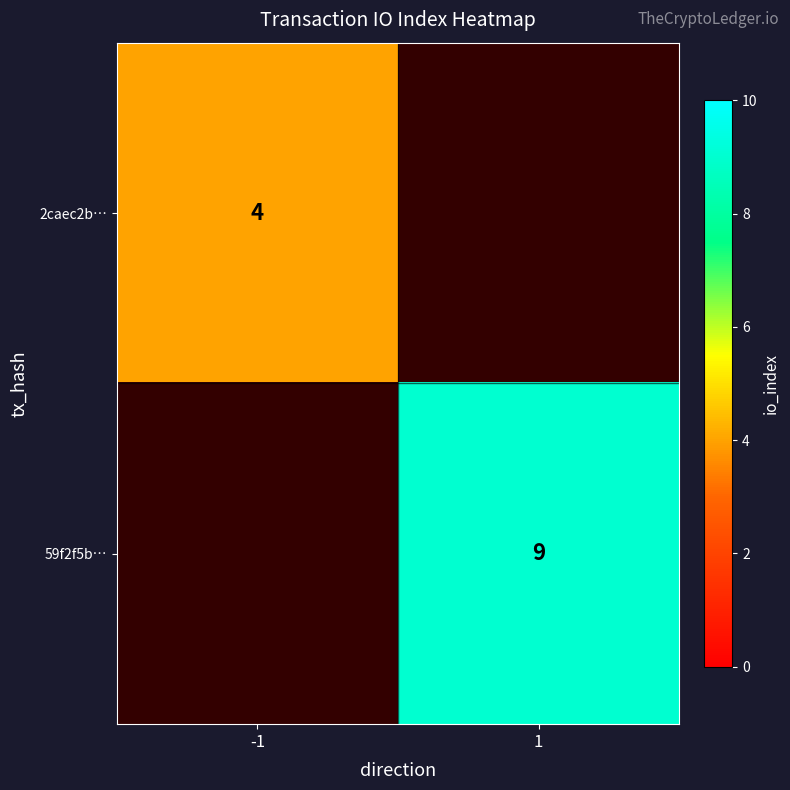

What is the minimum value shown in the chart?

4.0